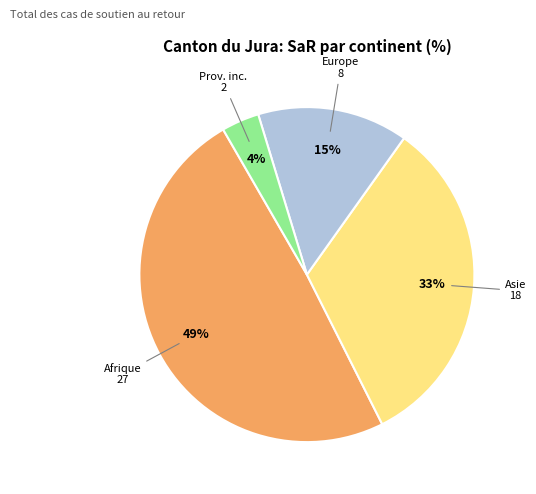

How many segments does this pie chart have?

4